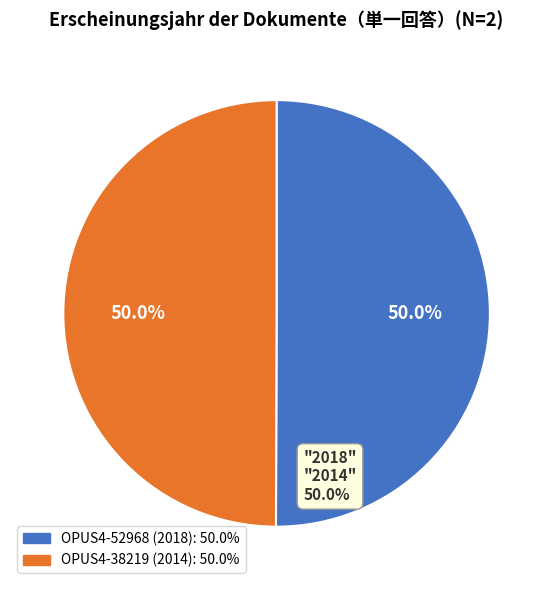

What percentage do OPUS4-38219 (2014) and OPUS4-52968 (2018) together represent?

100.0%